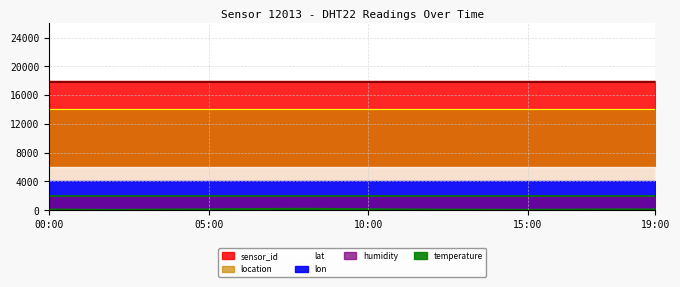

Which series has the largest total across all categories?

sensor_id